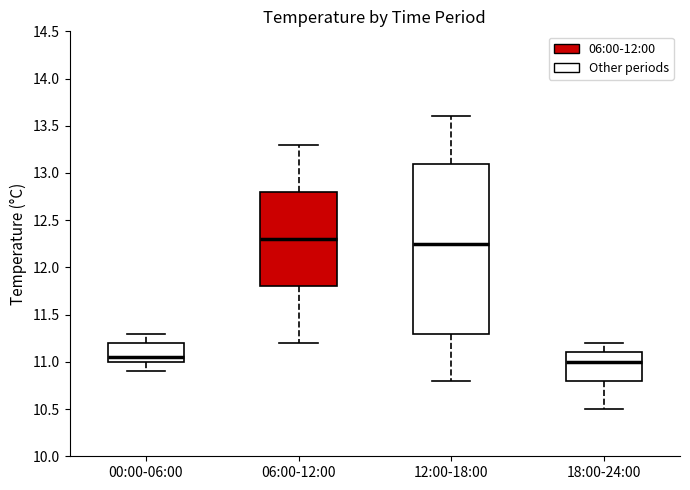

Where does the median line of the box for 00:00-06:00 sit on the y-axis? The values are not printed on the chart, so give them approximately, as read against the axis.

11.05